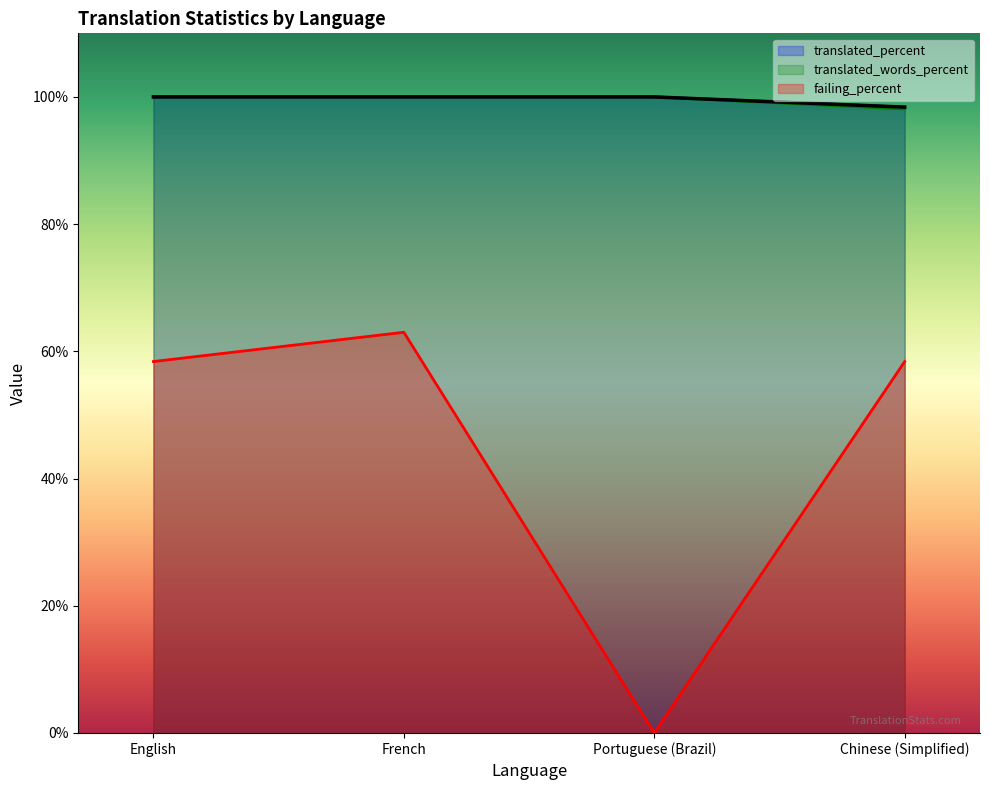

The translated series shows 98.4 at Chinese (Simplified). True or false?

True